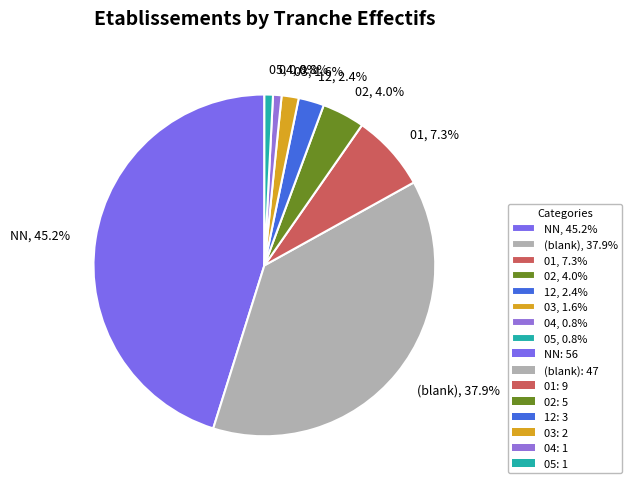

To the nearest percent, what is the average slice percentage?

12%